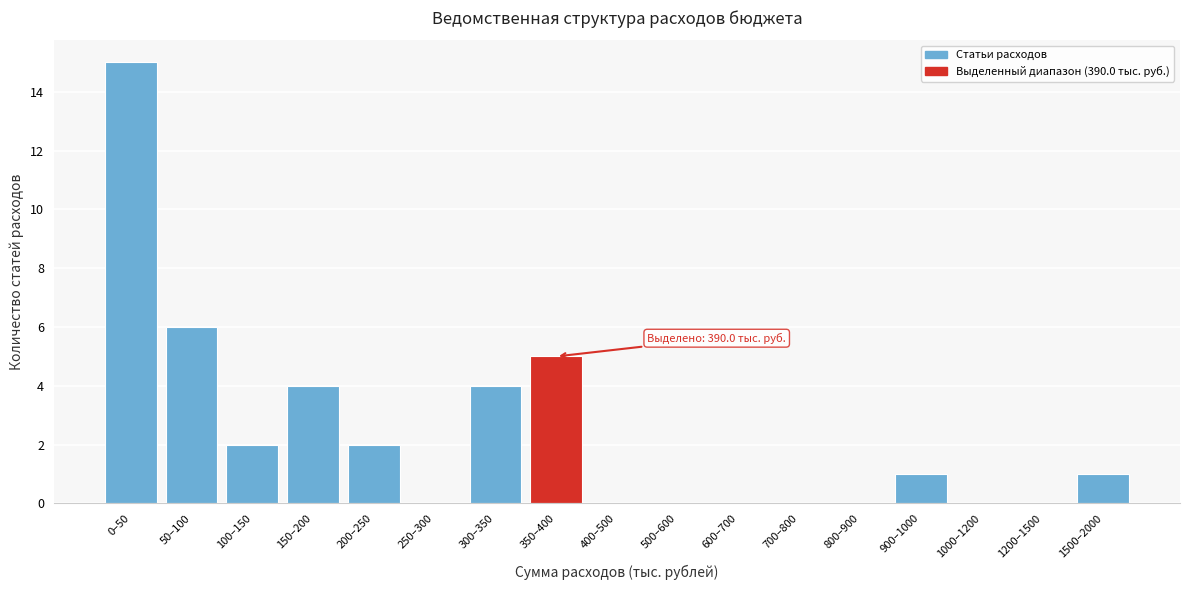

Reading left to right, extract all data points from this chart.

0–50=15	50–100=6	100–150=2	150–200=4	200–250=2	250–300=0	300–350=4	350–400=5	400–500=0	500–600=0	600–700=0	700–800=0	800–900=0	900–1000=1	1000–1200=0	1200–1500=0	1500–2000=1